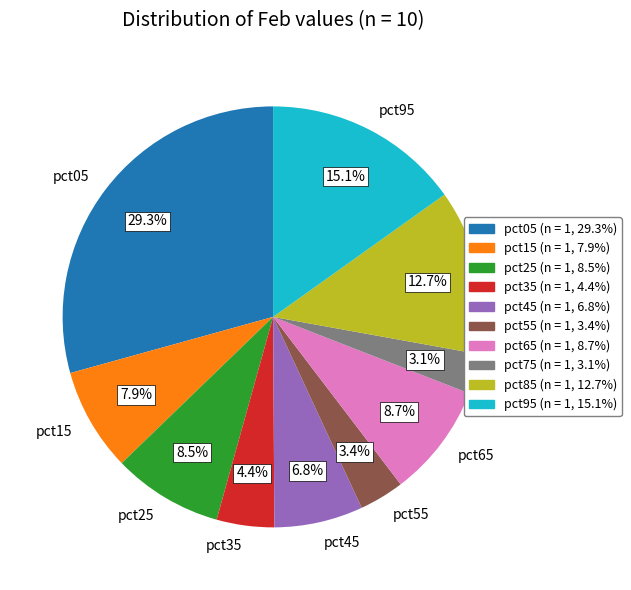

How many slices are in this pie chart?

10